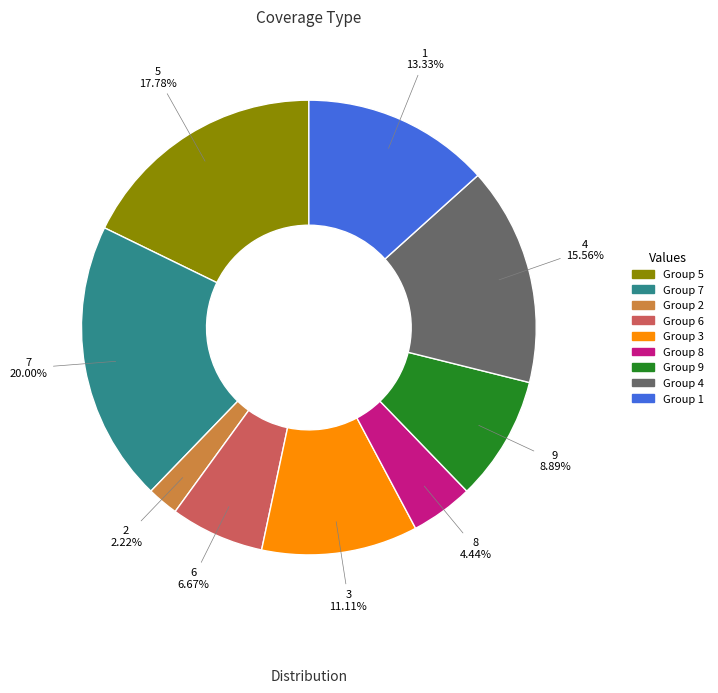

Is there any slice that represents more than half of the pie?

No